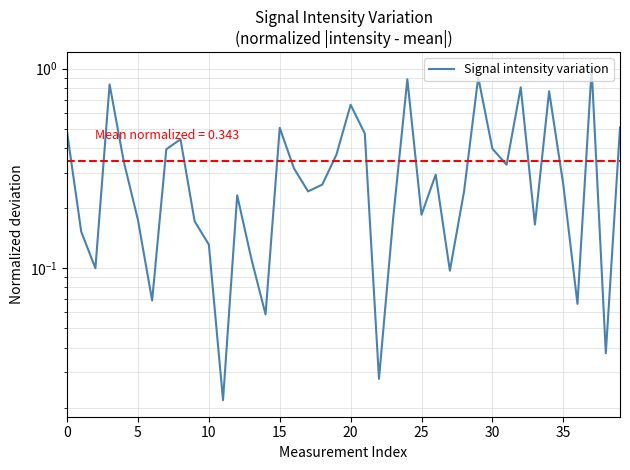

What is the difference between the maximum and second lowest values?

1.0